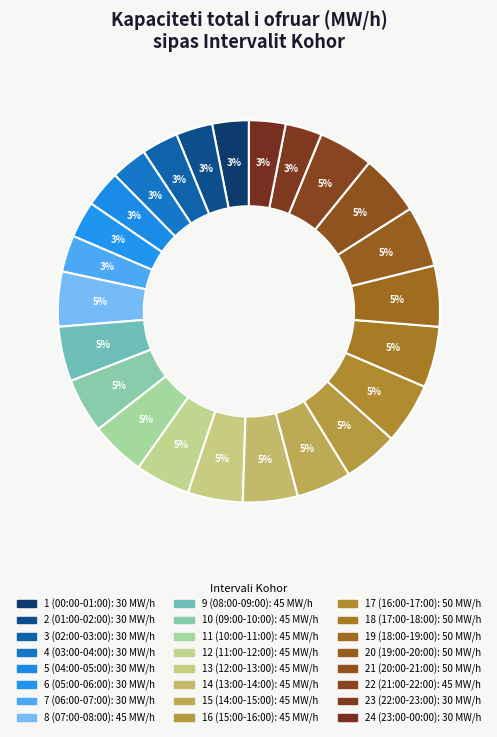

To the nearest percent, what is the difference between the 13 (12:00-13:00) and 6 (05:00-06:00) slice percentages?

2%